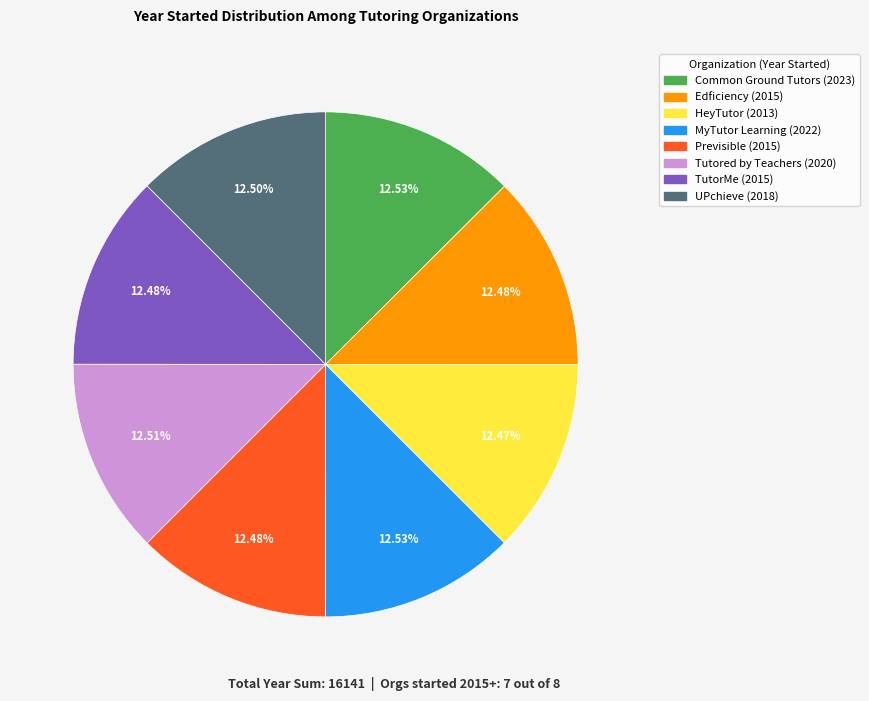

What percentage is the TutorMe slice, to the nearest percent?

12%